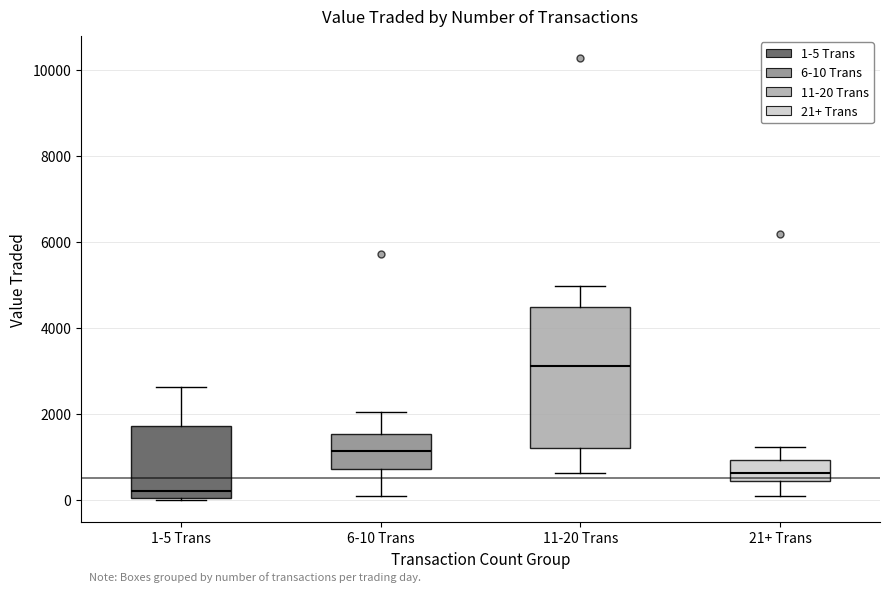

Which box's median line is the lowest?

1-5 Trans